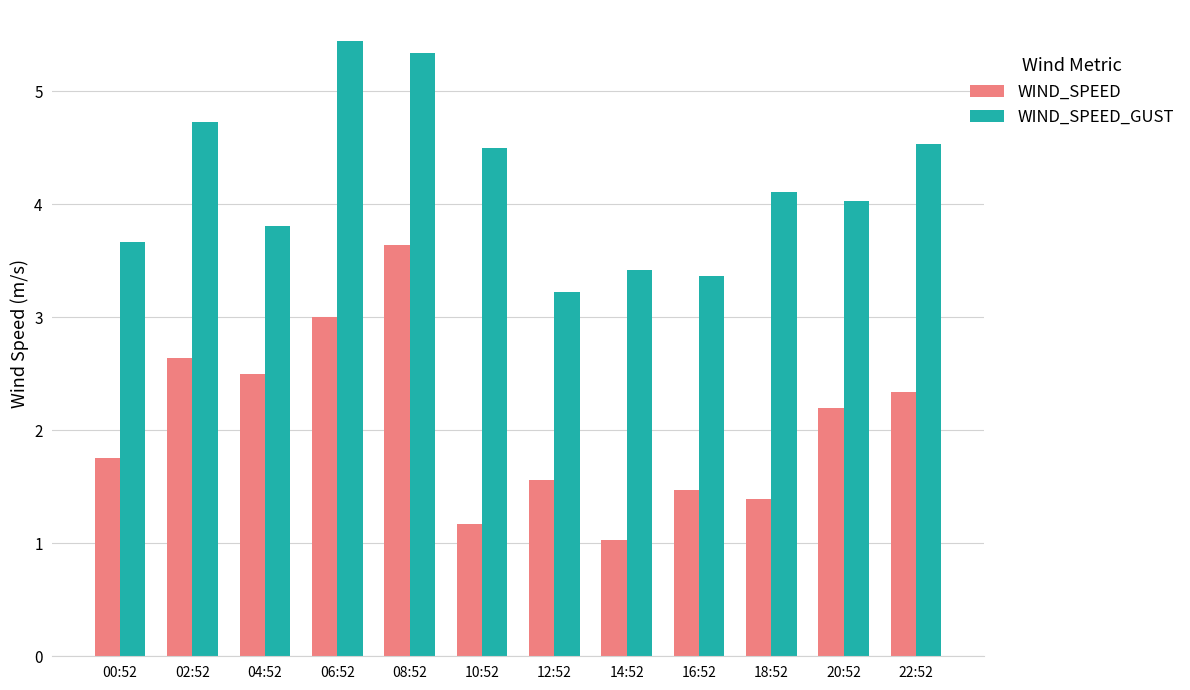

Rank the series by their average value, from highest to lowest.

WIND_SPEED_GUST, WIND_SPEED